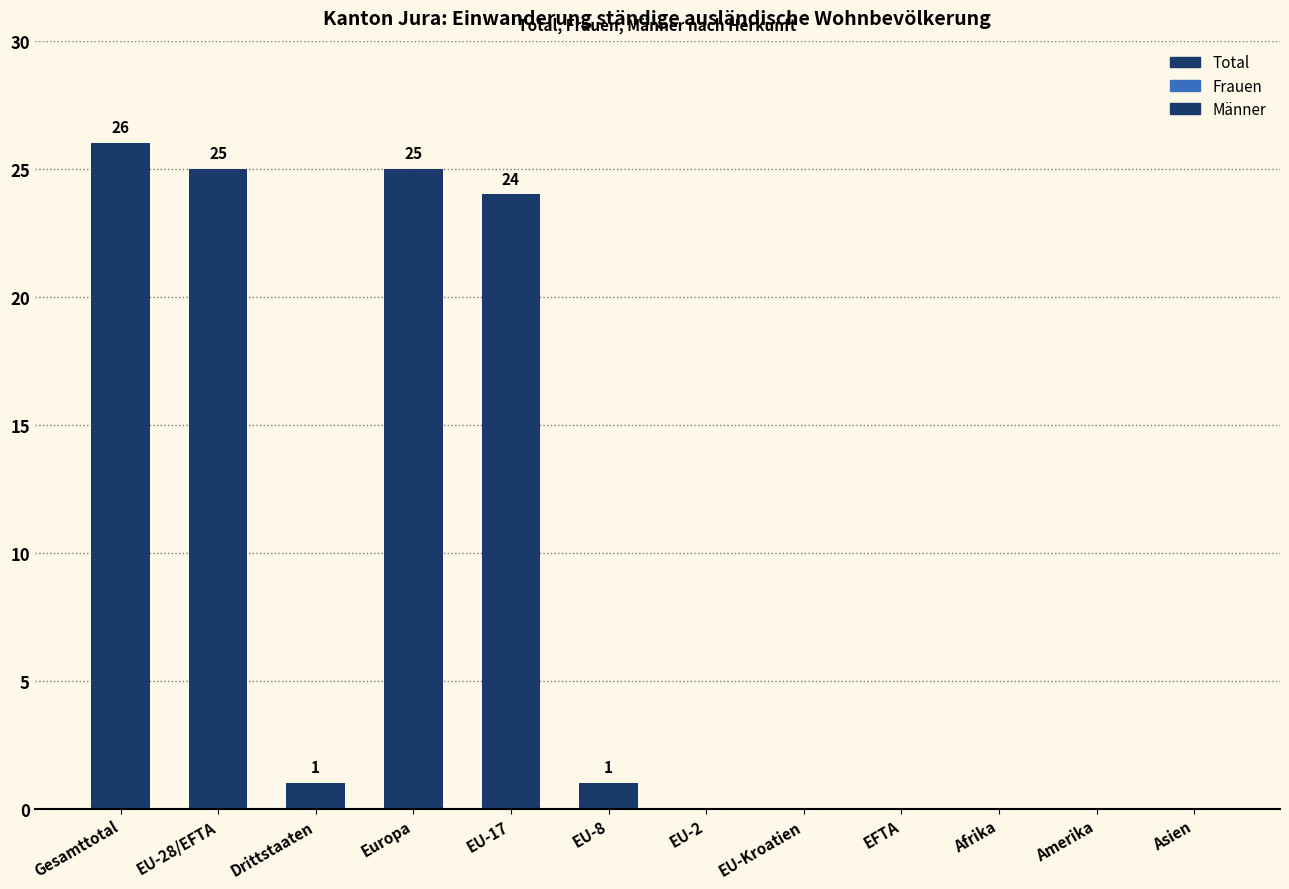

Which category has the highest value across all series?

Gesamttotal